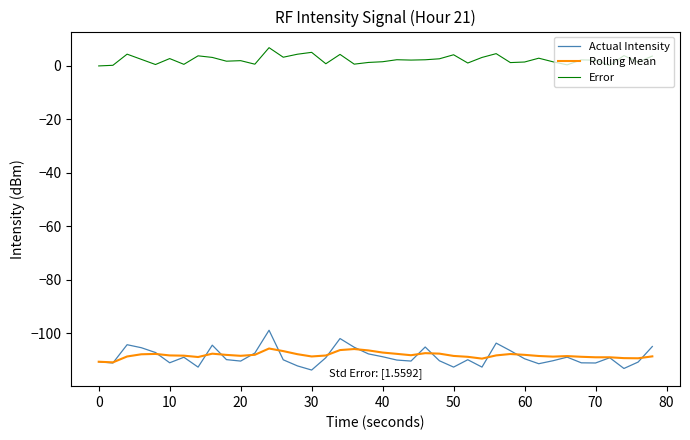

What is the minimum value shown in the chart?

-113.7